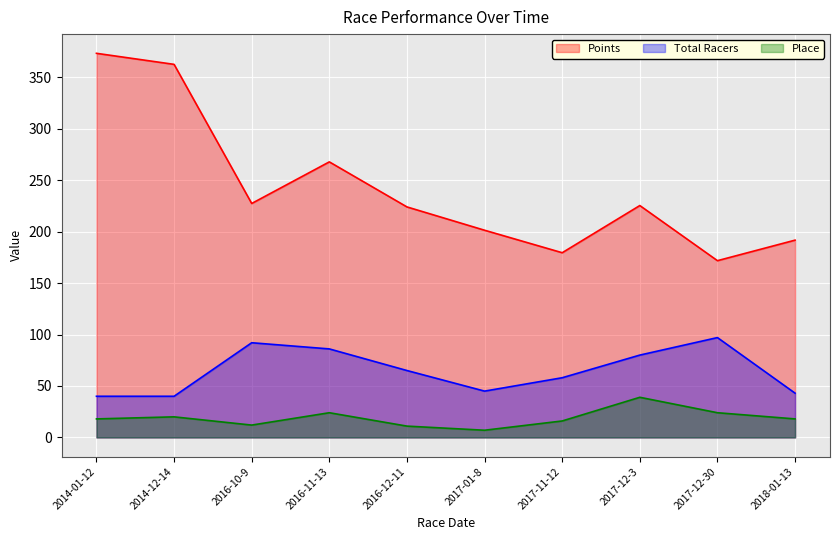

Reading left to right, list all the values displayed in this chart.

Points: 373.2	362.4	227.3	267.7	223.9	201.3	179.4	225.3	171.7	191.7
Total Racers: 40.0	40.0	92.0	86.0	65.0	45.0	58.0	80.0	97.0	43.0
Place: 18.0	20.0	12.0	24.0	11.0	7.0	16.0	39.0	24.0	18.0